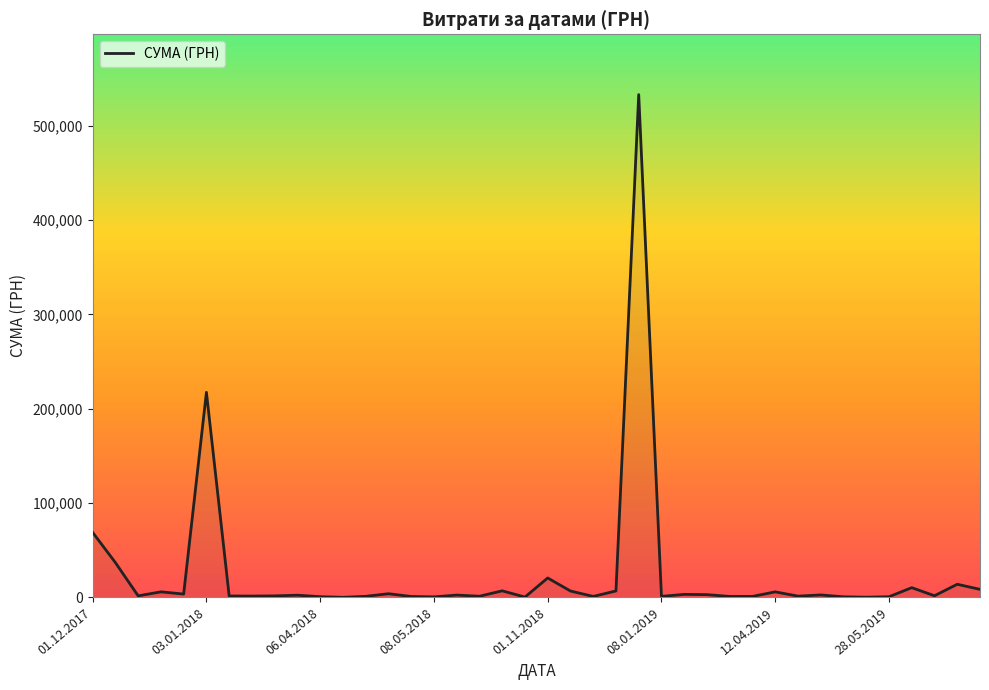

What is the greatest value displayed?

532782.7